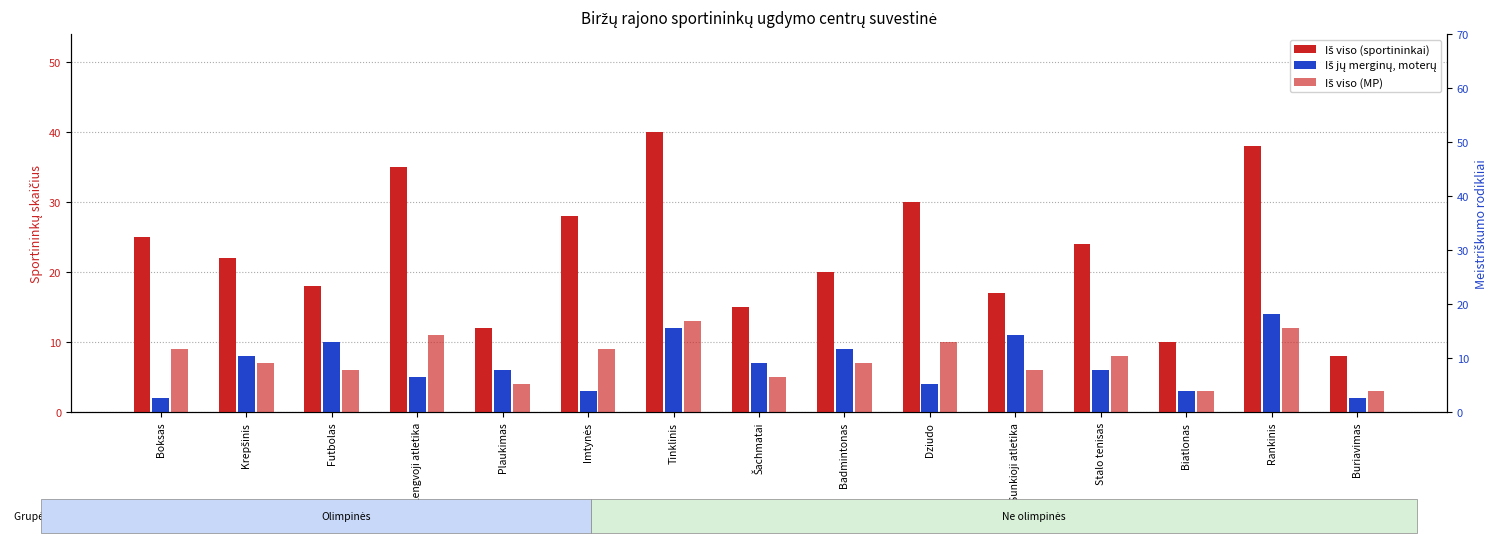

Rank the categories by Iš viso (MP) value from lowest to highest.

Biatlonas, Buriavimas, Plaukimas, Šachmatai, Futbolas, Sunkioji atletika, Krepšinis, Badmintonas, Stalo tenisas, Boksas, Imtynės, Dziudo, Lengvoji atletika, Rankinis, Tinklinis